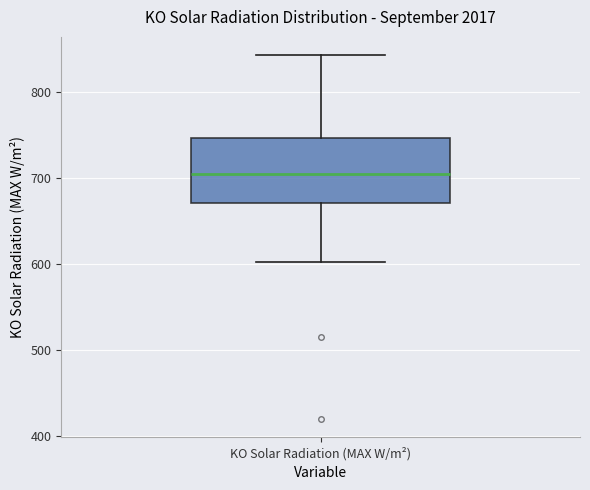

Read this box plot against the y-axis: the position of the median line, the range covered by the box, and the ends of both whiskers. The values are not printed on the chart, so give them approximately, as read against the axis.

median 700, box 670 to 750, whiskers 600 to 840